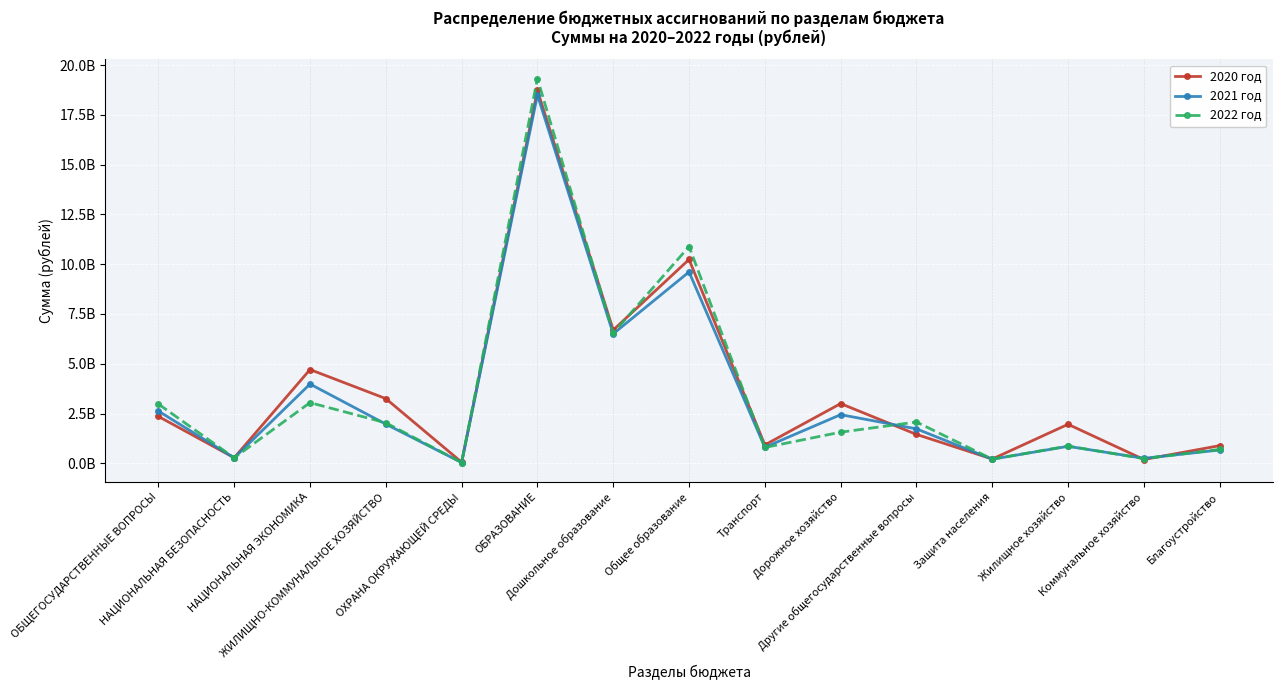

List the series in order of their peak value, lowest first.

2021 год, 2020 год, 2022 год